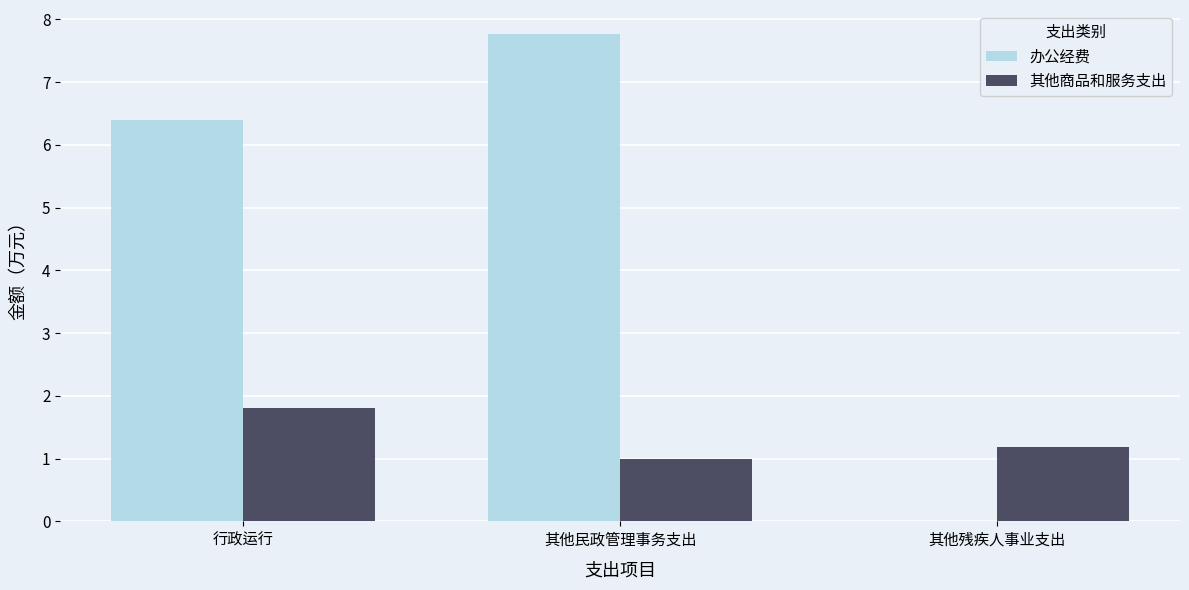

At which label does 其他商品和服务支出 reach its peak?

行政运行